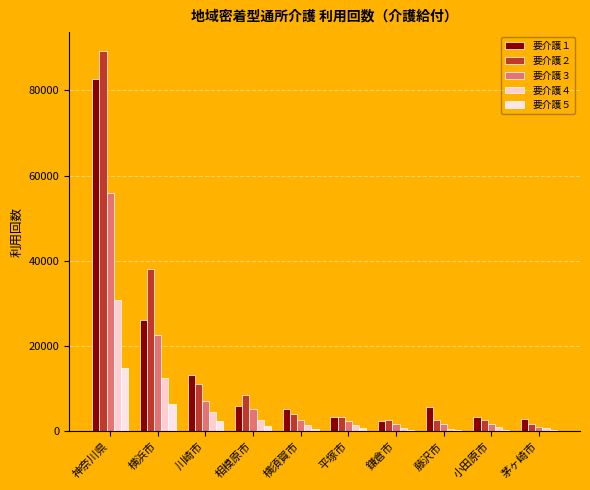

True or false: 要介護５ has a value of 729 at 平塚市.

True